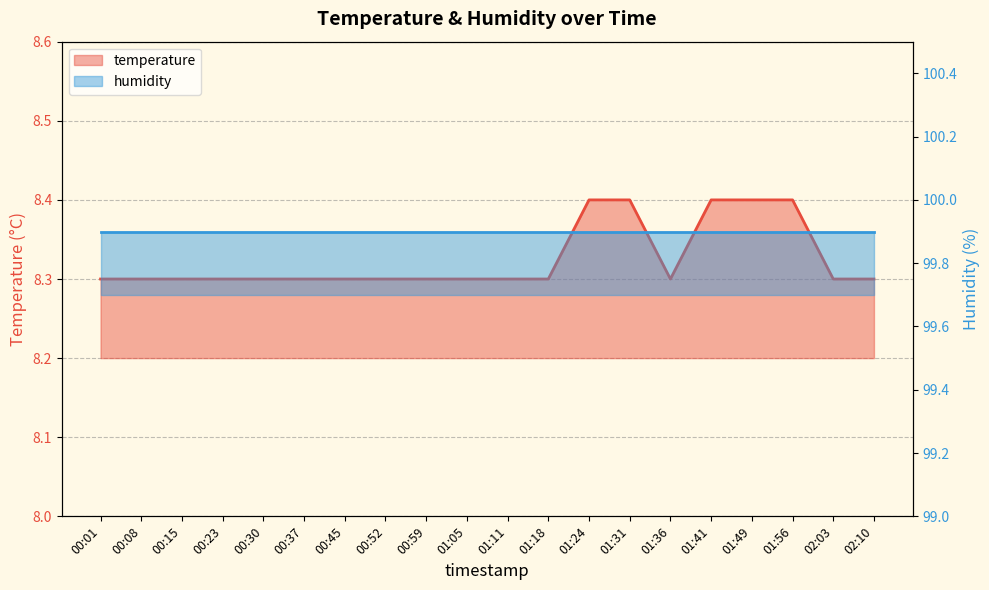

At which label is the value closest to 8?

00:01